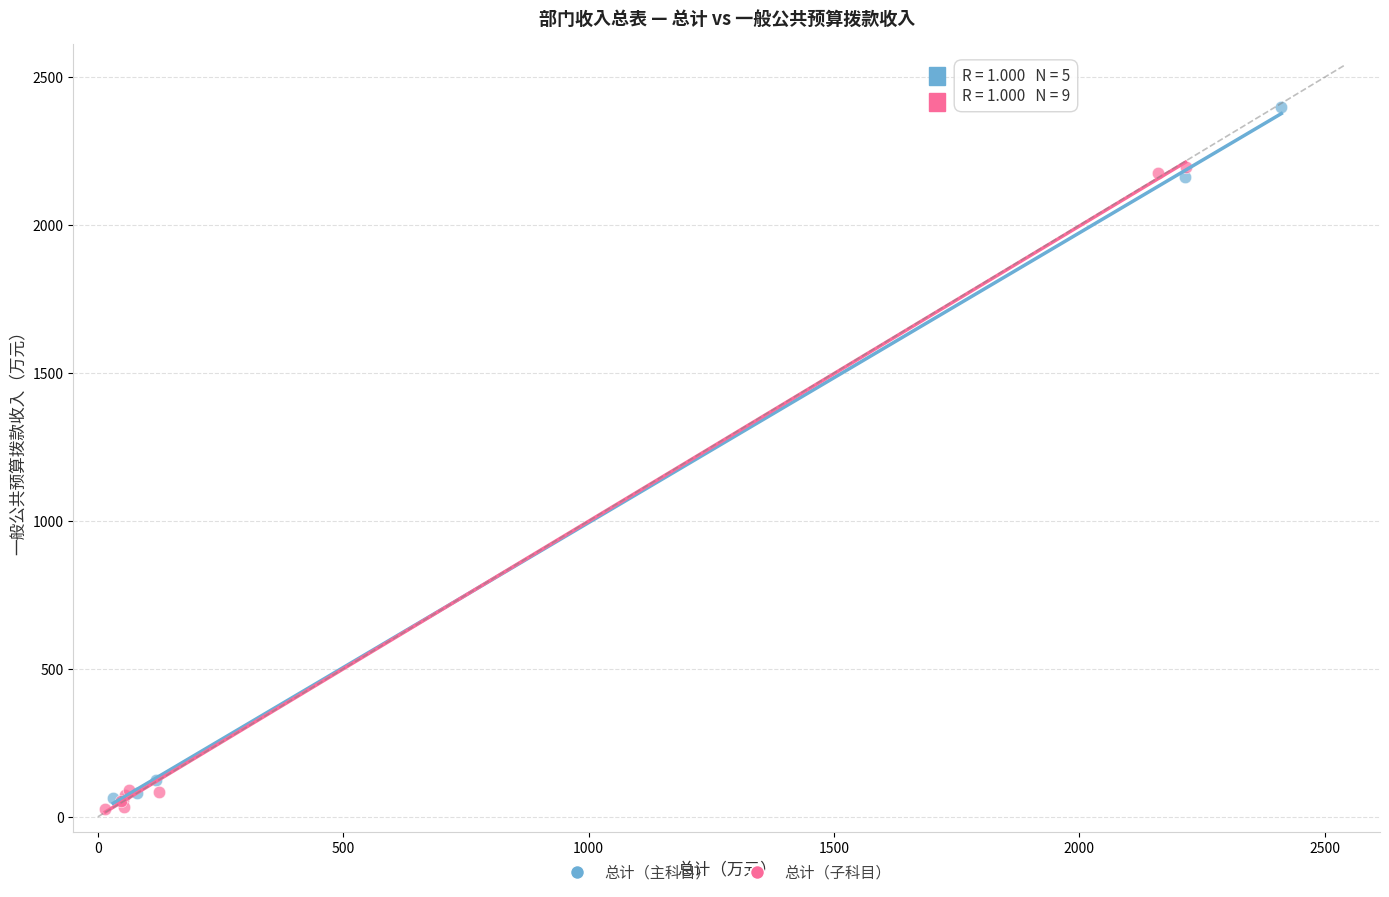

Which series has the largest Y range (max minus min)?

总计（主科目）